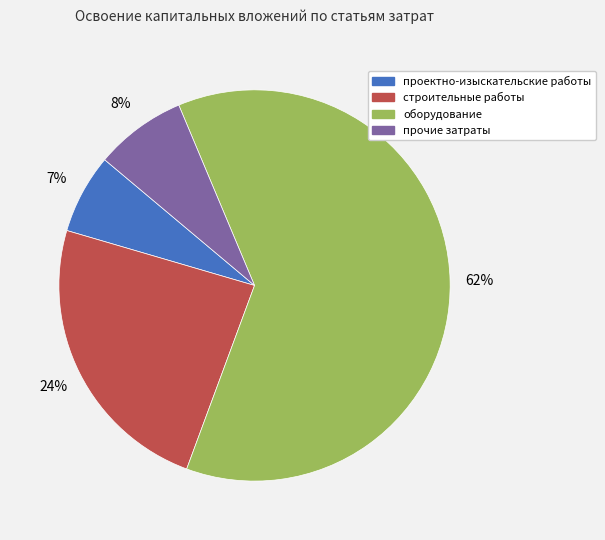

What percentage is the прочие затраты slice, to the nearest percent?

8%